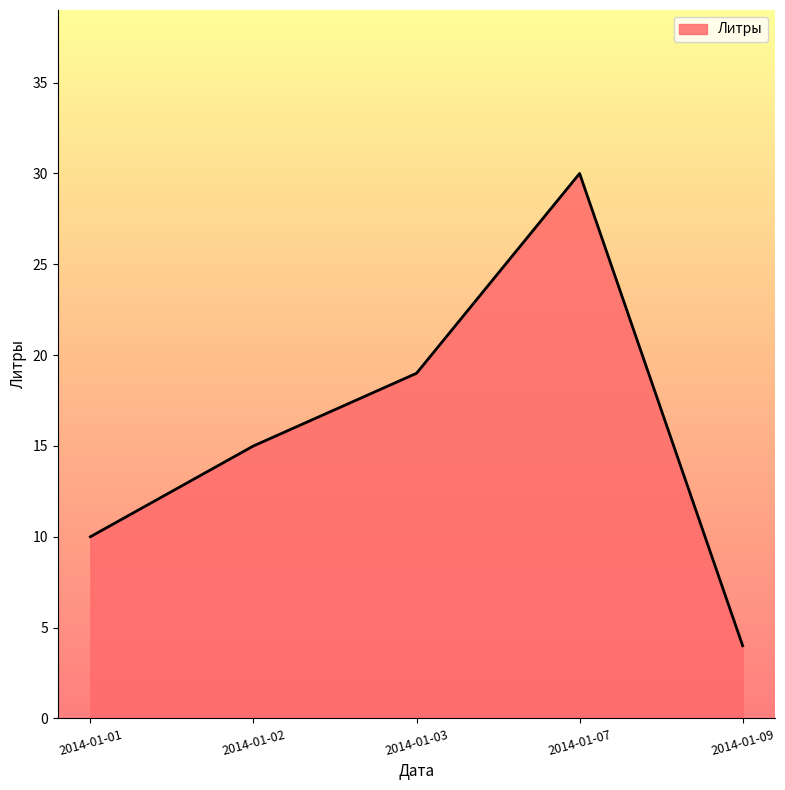

How many values are between 10 and 19?

3